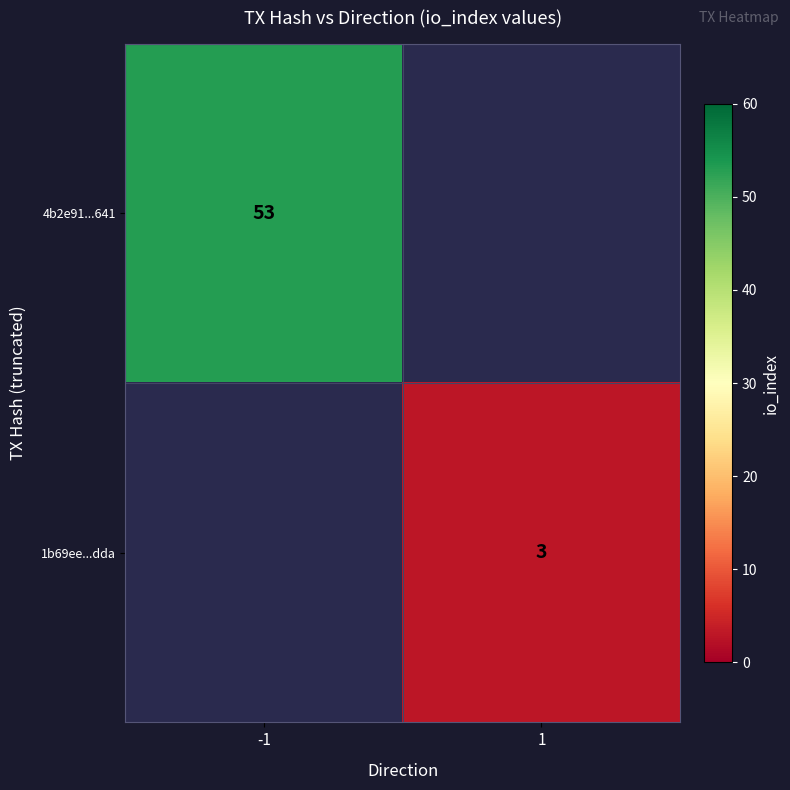

True or false: 4b2e91...641 has a value of 80.0 at -1.

False